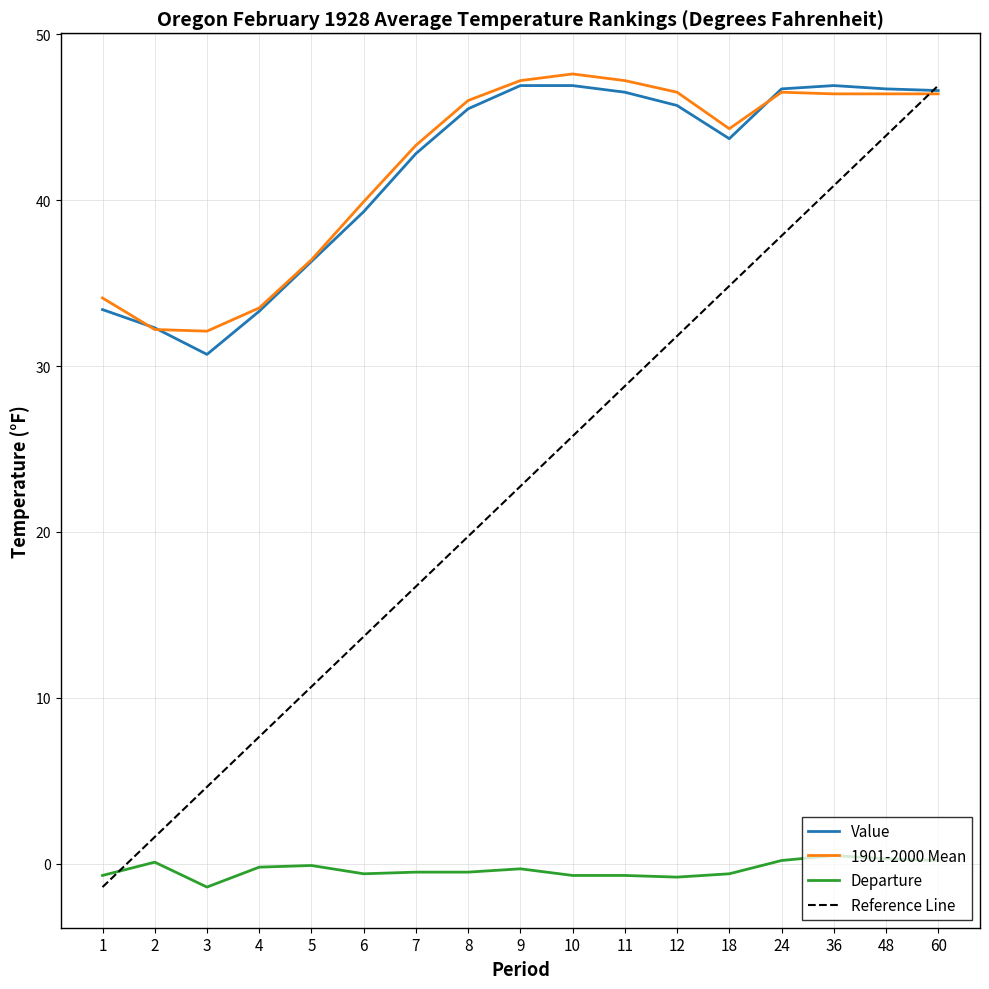

List the labels in order of Value value, smallest first.

3, 2, 4, 1, 5, 6, 7, 18, 8, 12, 11, 60, 24, 48, 9, 10, 36